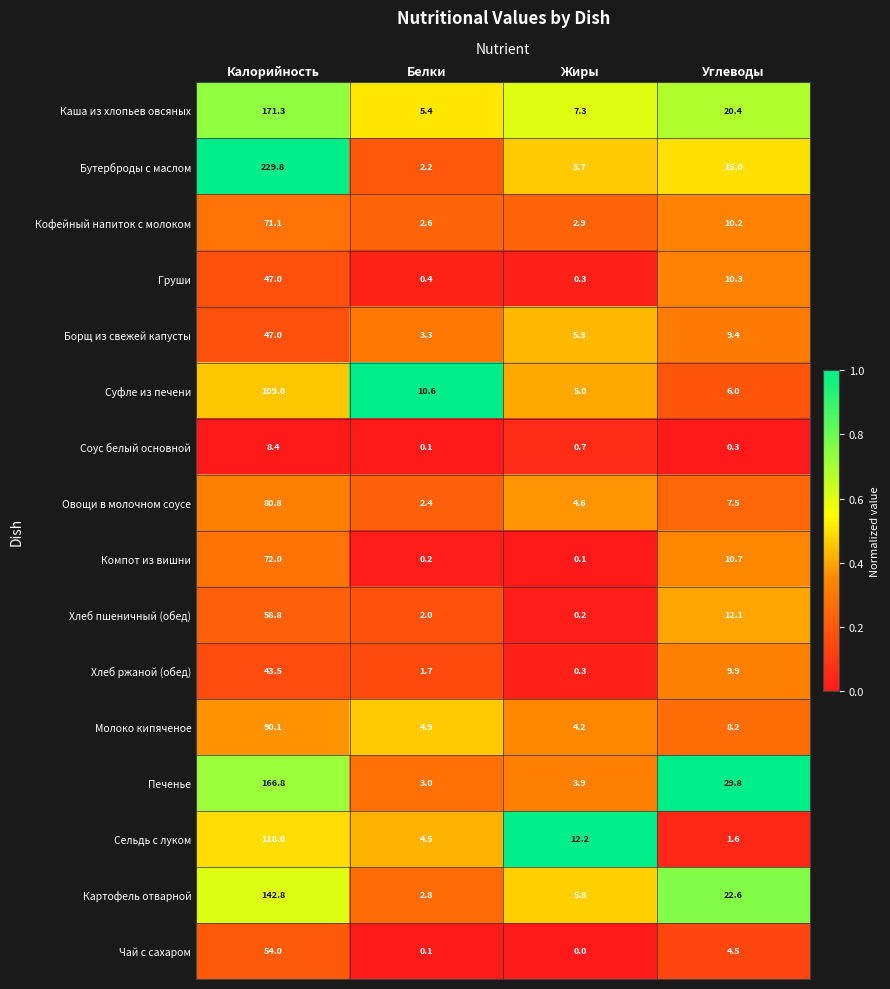

Where does the Кофейный напиток с молоком series first go above 10?

Калорийность